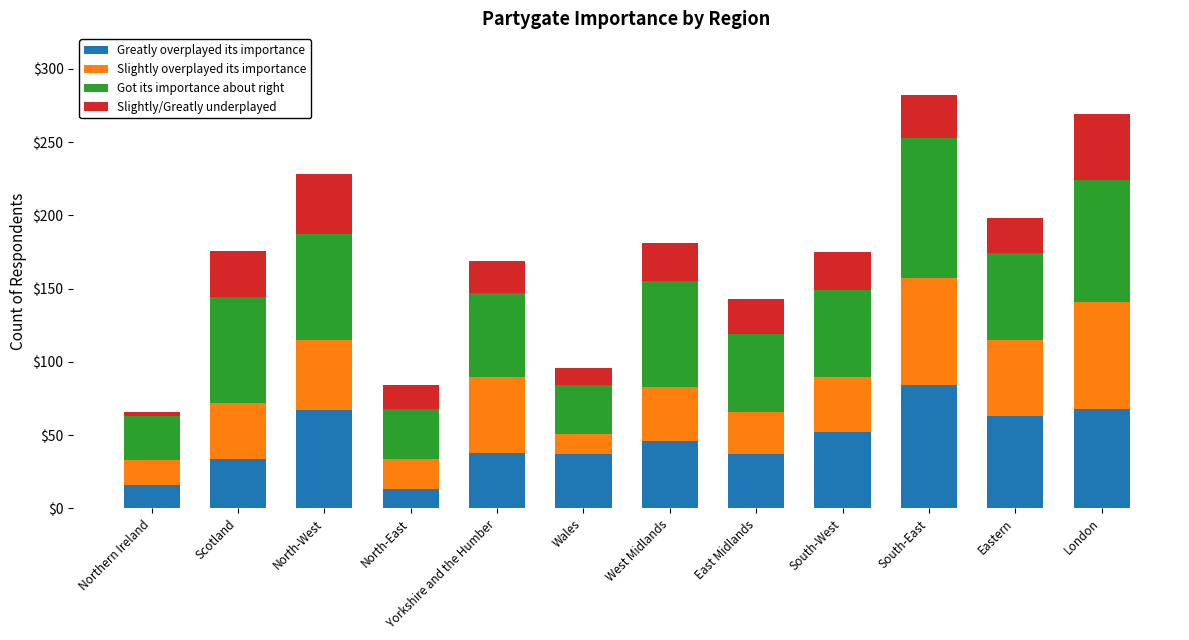

What is the total value across all series at East Midlands?

143